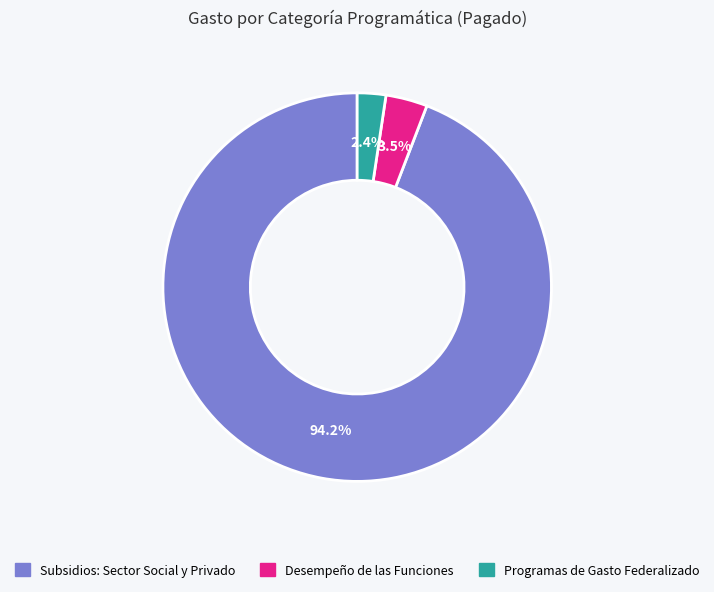

Is there a majority slice in this chart?

Yes